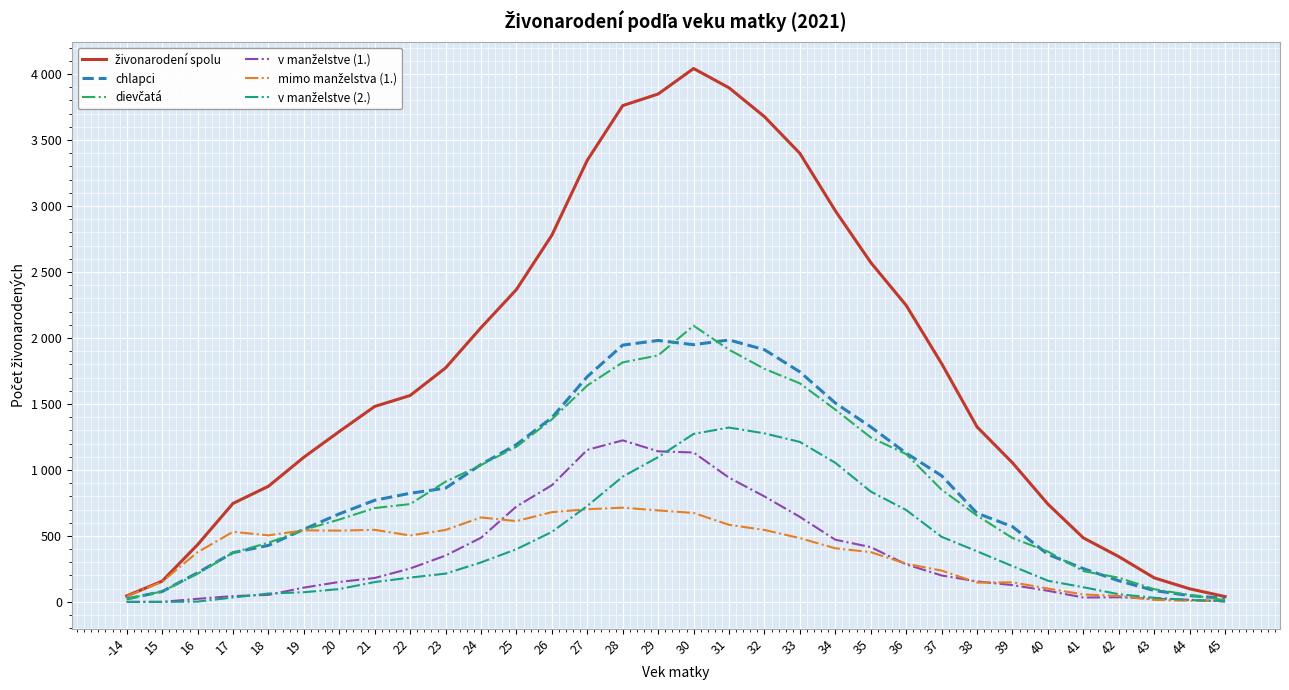

Is this an area chart (filled region under the line)?

No